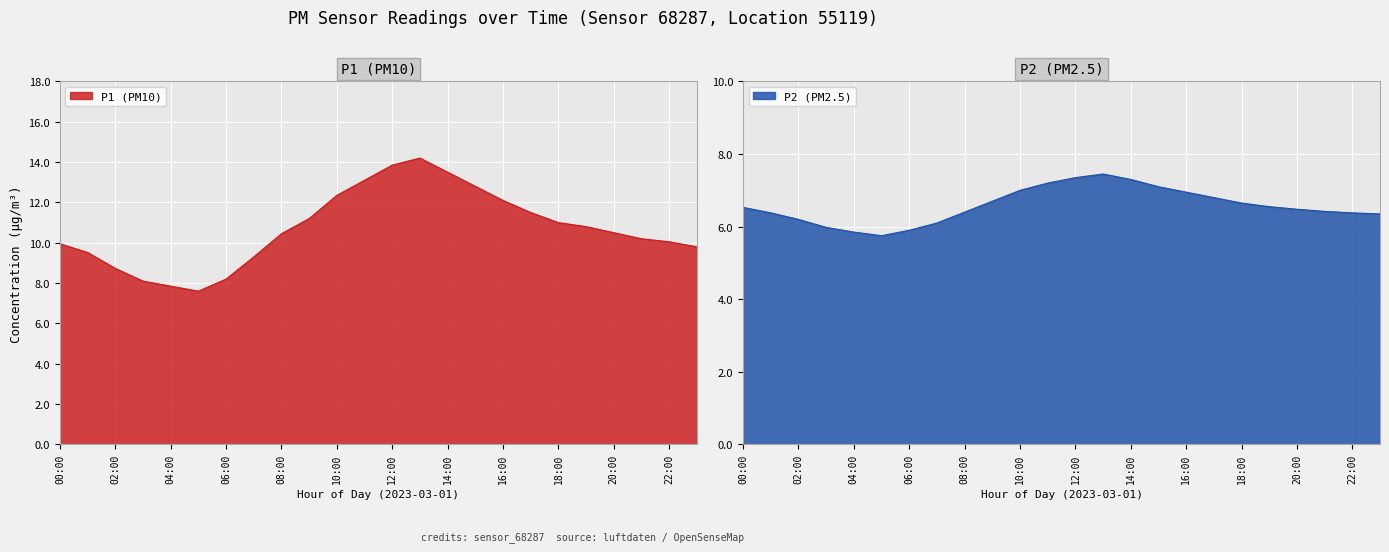

Rank the series by their maximum value, from lowest to highest.

P2, P1